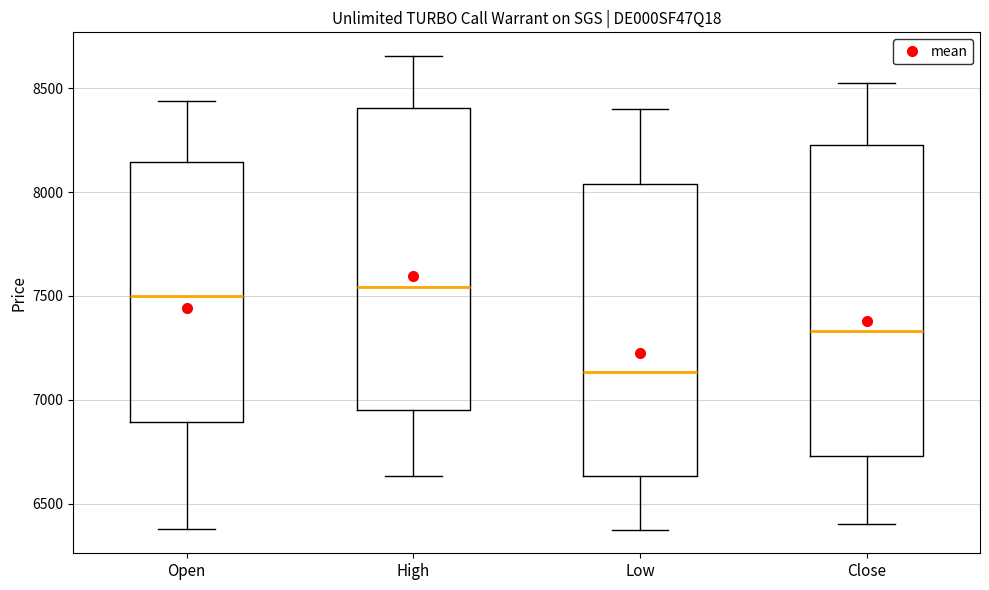

Reading left to right, transcribe this box plot: for each box, give where its median line is, the range the box spans, and where its two whiskers end, as read against the y-axis. The values are not printed on the chart, so give them approximately, as read against the axis.

Open: median 7500, box 6900 to 8150, whiskers 6400 to 8450
High: median 7550, box 6950 to 8400, whiskers 6650 to 8650
Low: median 7150, box 6650 to 8050, whiskers 6400 to 8400
Close: median 7350, box 6750 to 8250, whiskers 6400 to 8550